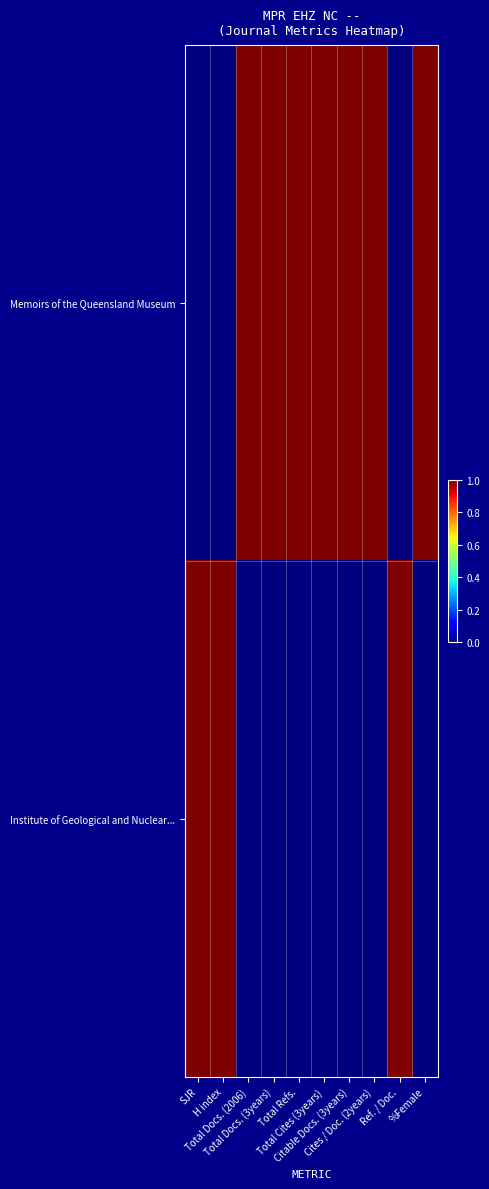

Reading left to right, extract all data points from this chart.

Memoirs of the Queensland Museum: SJR=0	H index=0	Total Docs. (2006)=1	Total Docs. (3years)=1	Total Refs.=1	Total Cites (3years)=1	Citable Docs. (3years)=1	Cites / Doc. (2years)=1	Ref. / Doc.=0	%Female=1
Institute of Geological and Nuclear...: SJR=1	H index=1	Total Docs. (2006)=0	Total Docs. (3years)=0	Total Refs.=0	Total Cites (3years)=0	Citable Docs. (3years)=0	Cites / Doc. (2years)=0	Ref. / Doc.=1	%Female=0